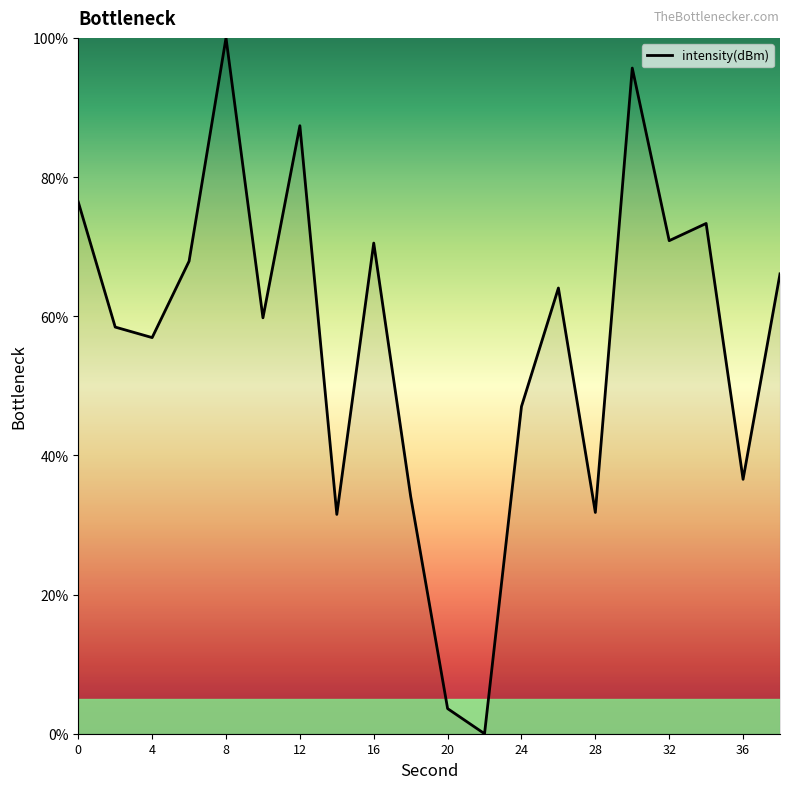

What is the difference between the maximum and minimum values?

100.0